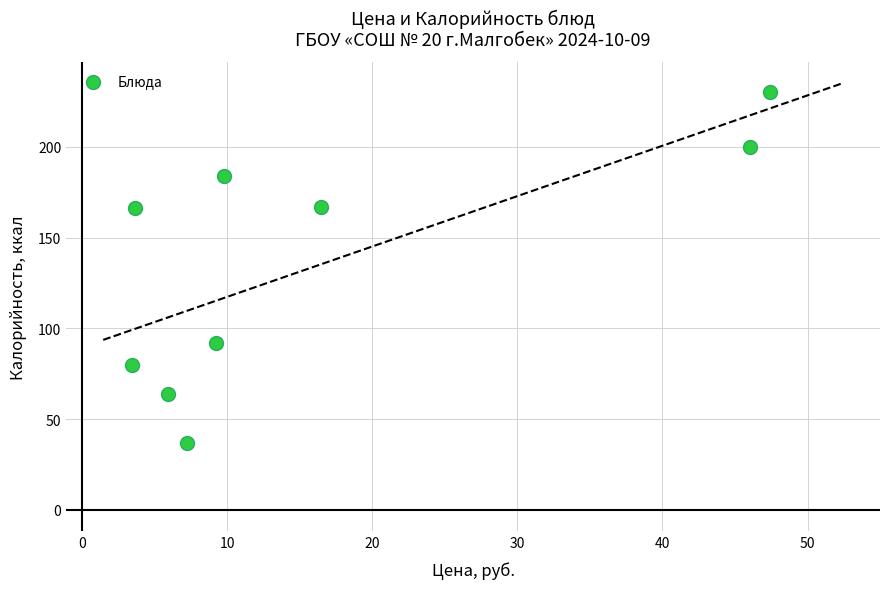

What is the range of Y values (max minus min)?

193